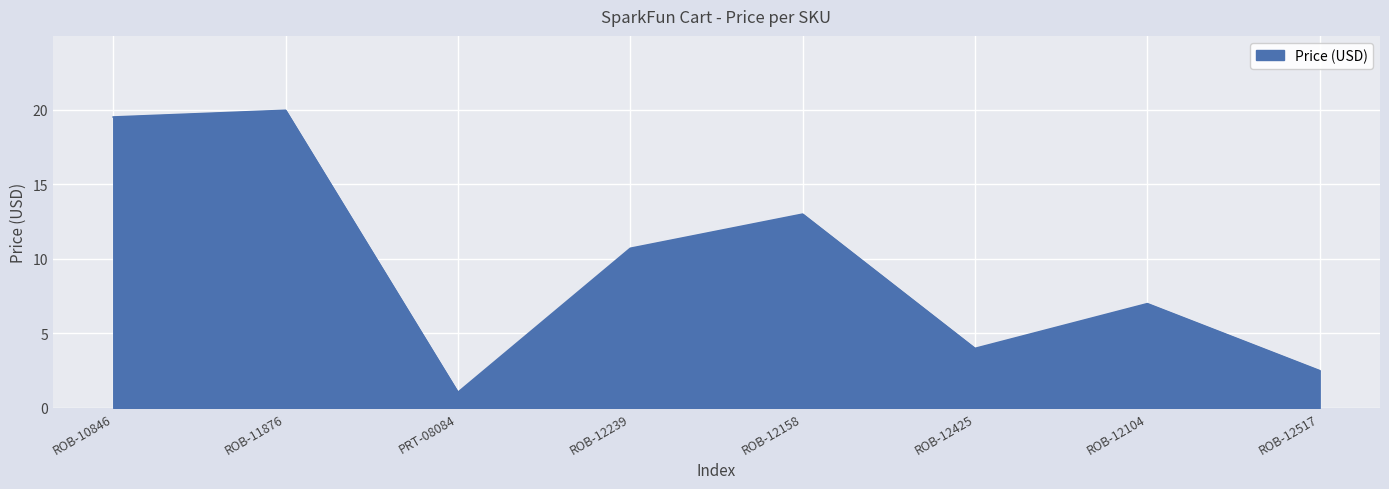

What is the sum of the values at PRT-08084 and ROB-12104?

8.0